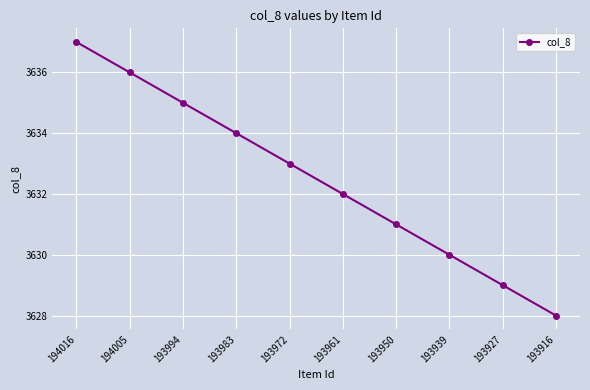

True or false: the data has more than 2 interior local peaks.

False